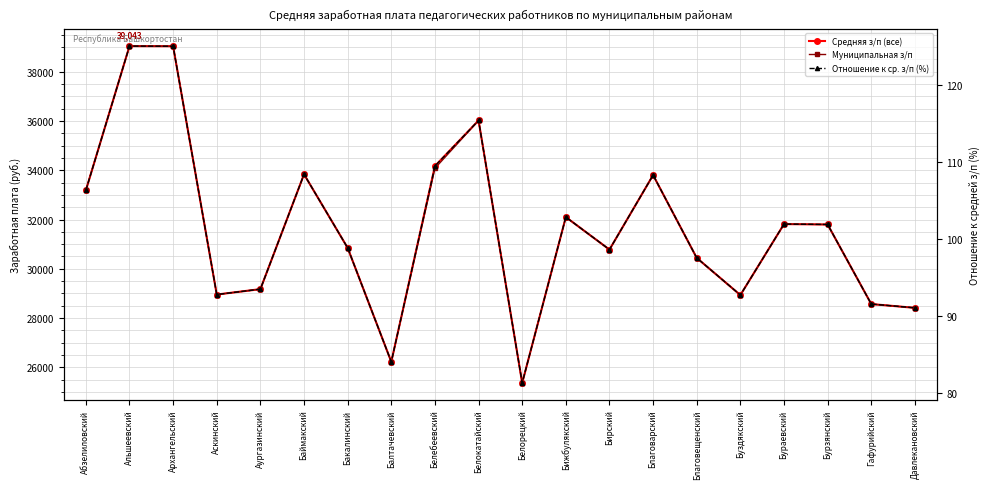

What is the difference between the Средняя з/п (все) values at Баймакский and Балтачевский?

7617.4